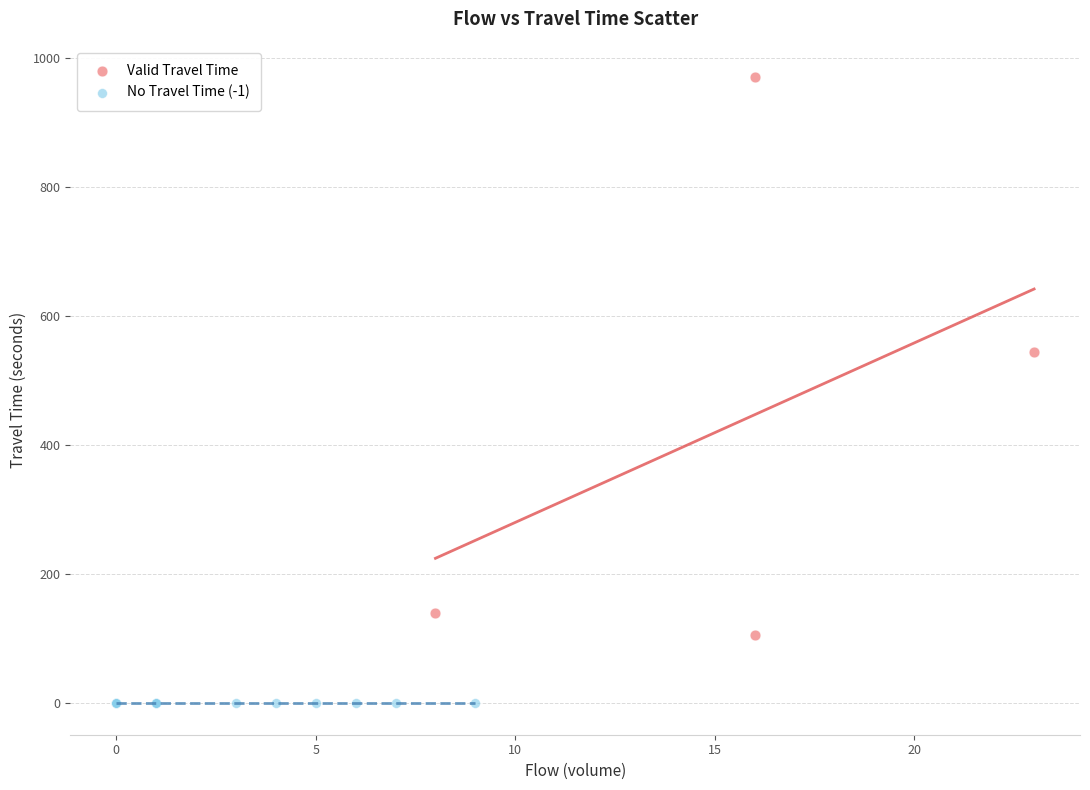

Which series reaches the minimum Y coordinate?

No Travel Time (-1)